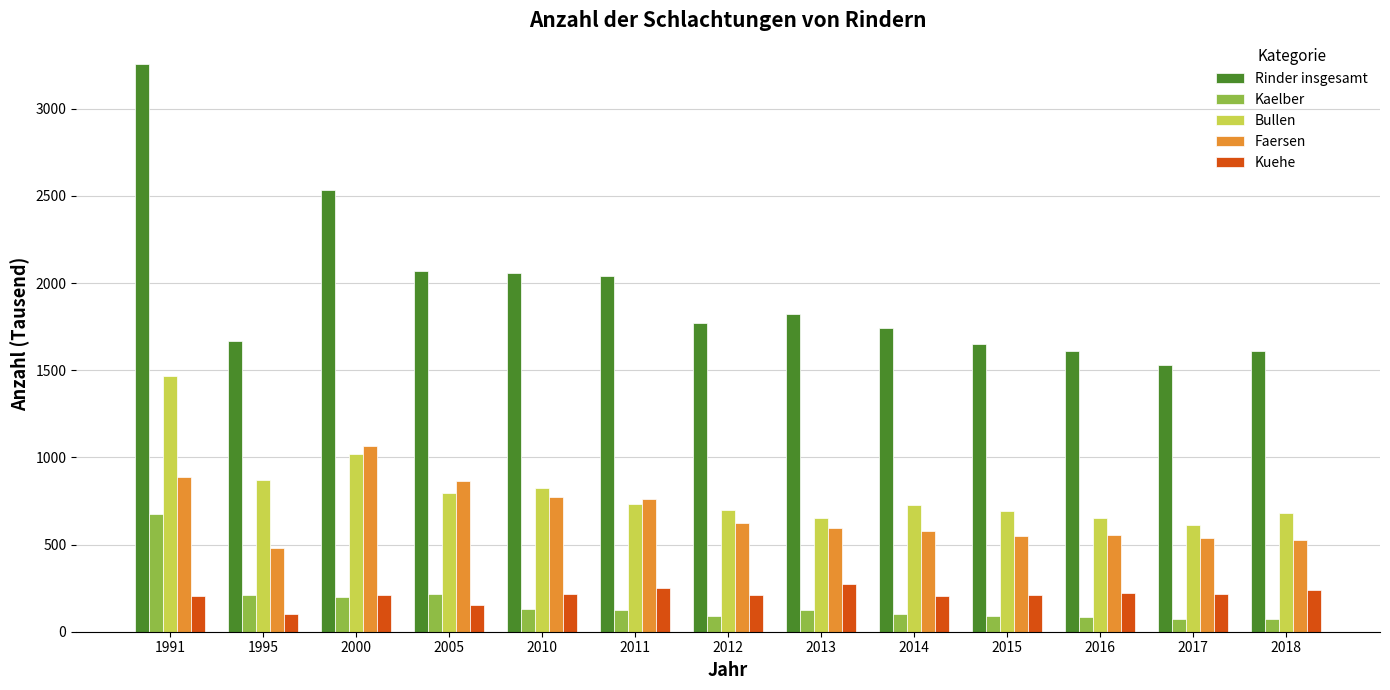

How many bars are there in total?

65